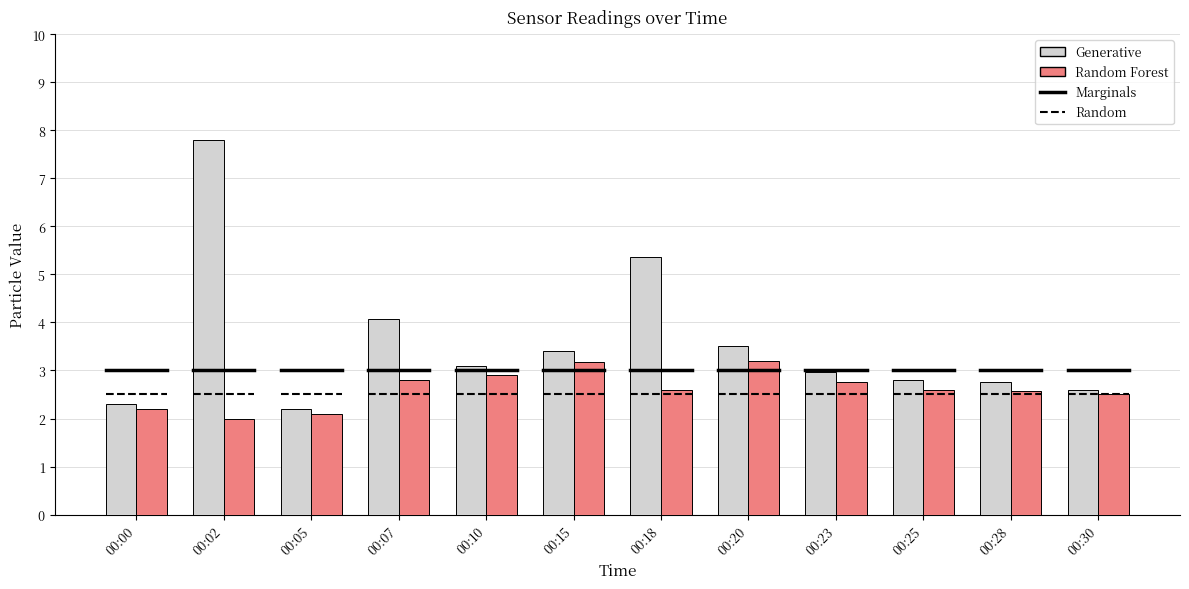

How many series are shown in this chart?

2